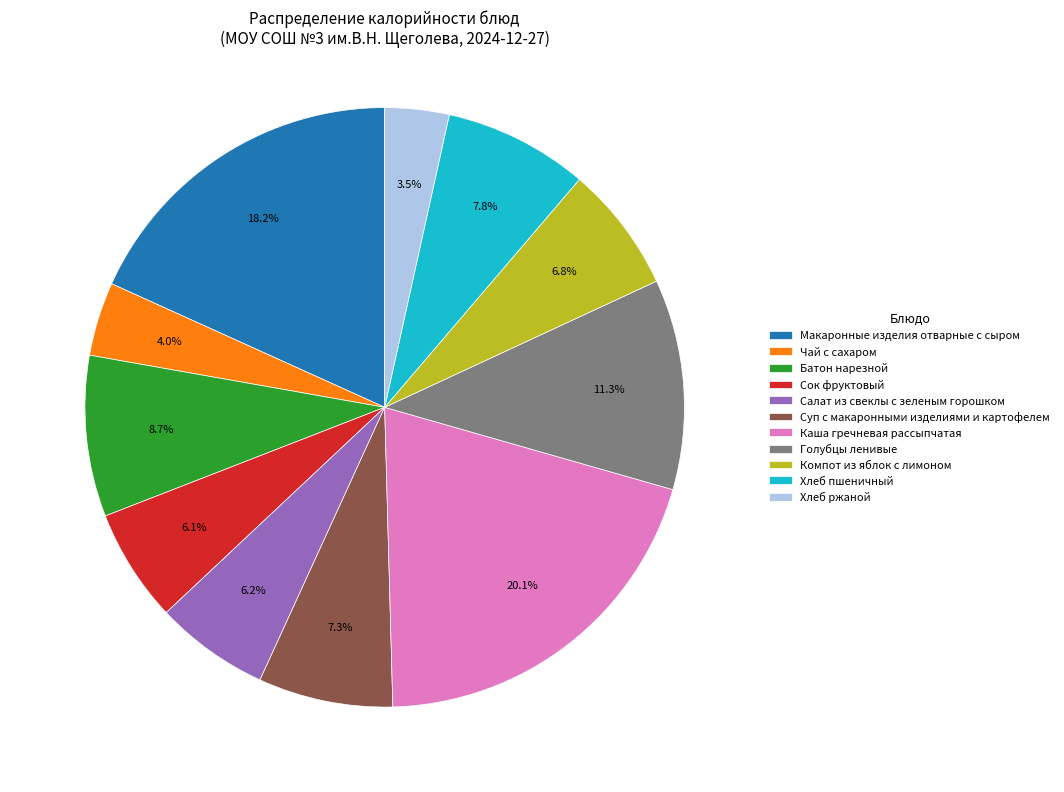

Is it true that Голубцы ленивые is 1% of the pie?

False